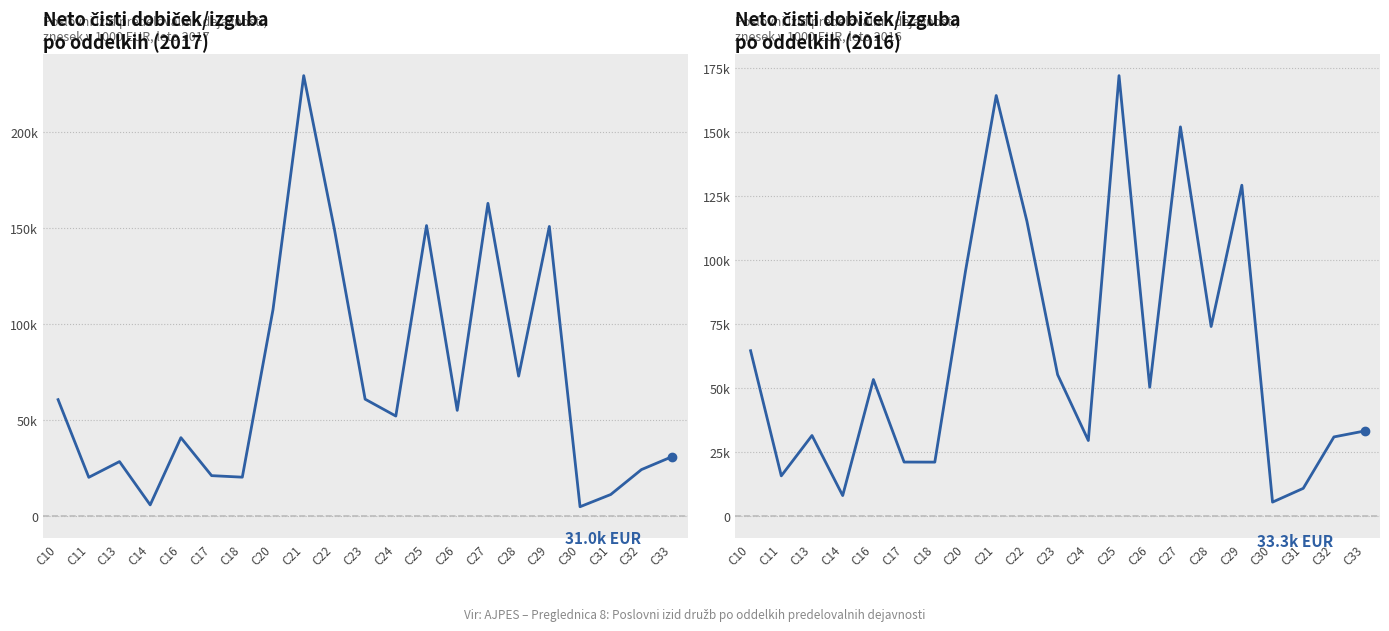

At which label does the data first exceed 50344?

C10